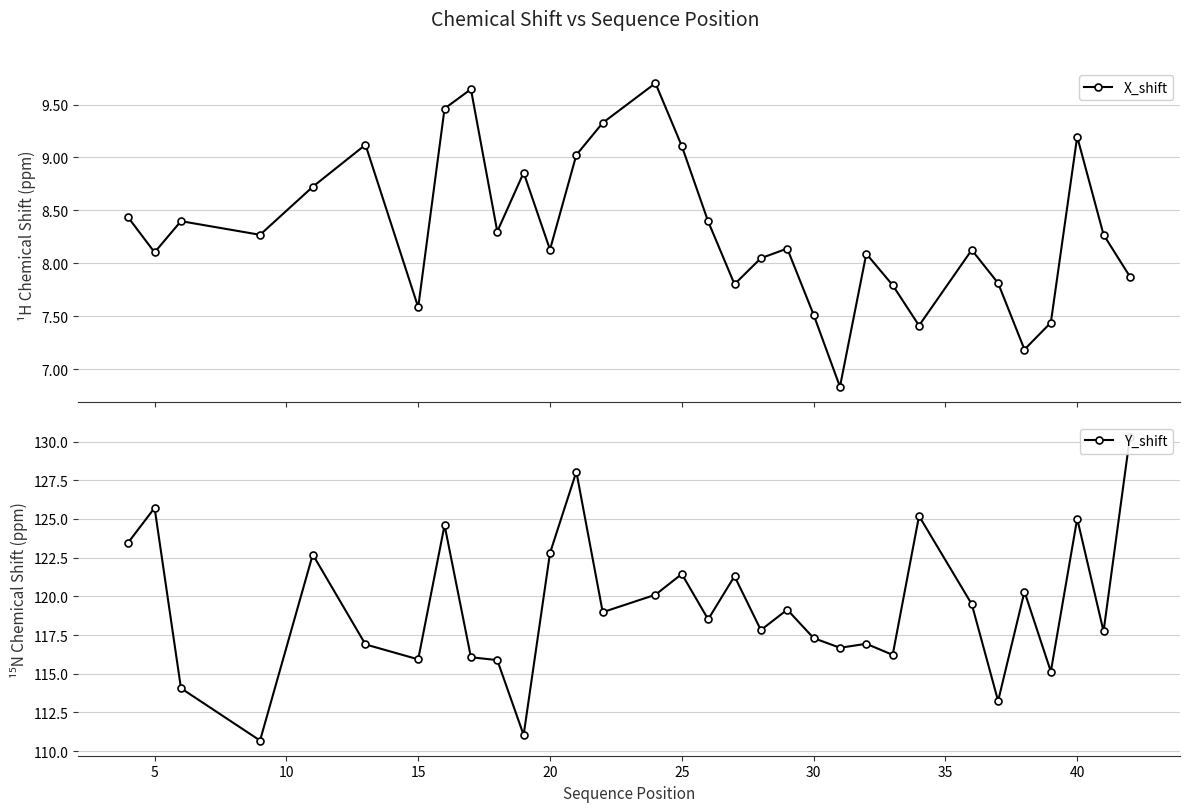

True or false: X_shift has more than 0 interior local peaks.

True